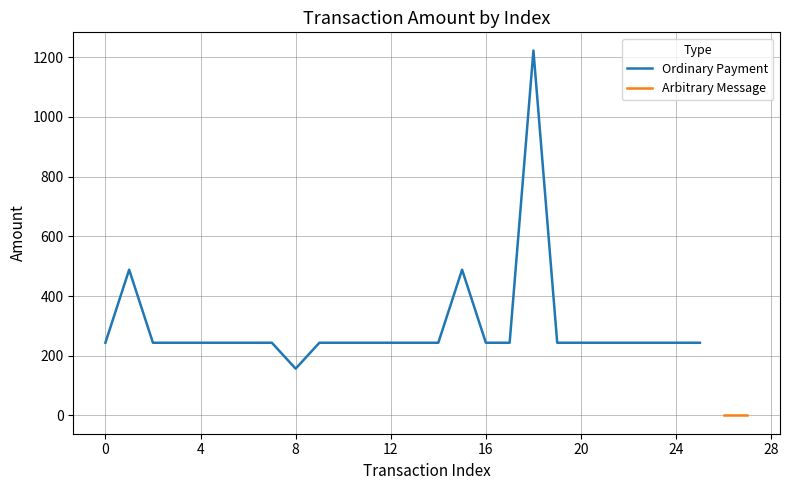

What is the lowest value of the Ordinary Payment series?

156.7